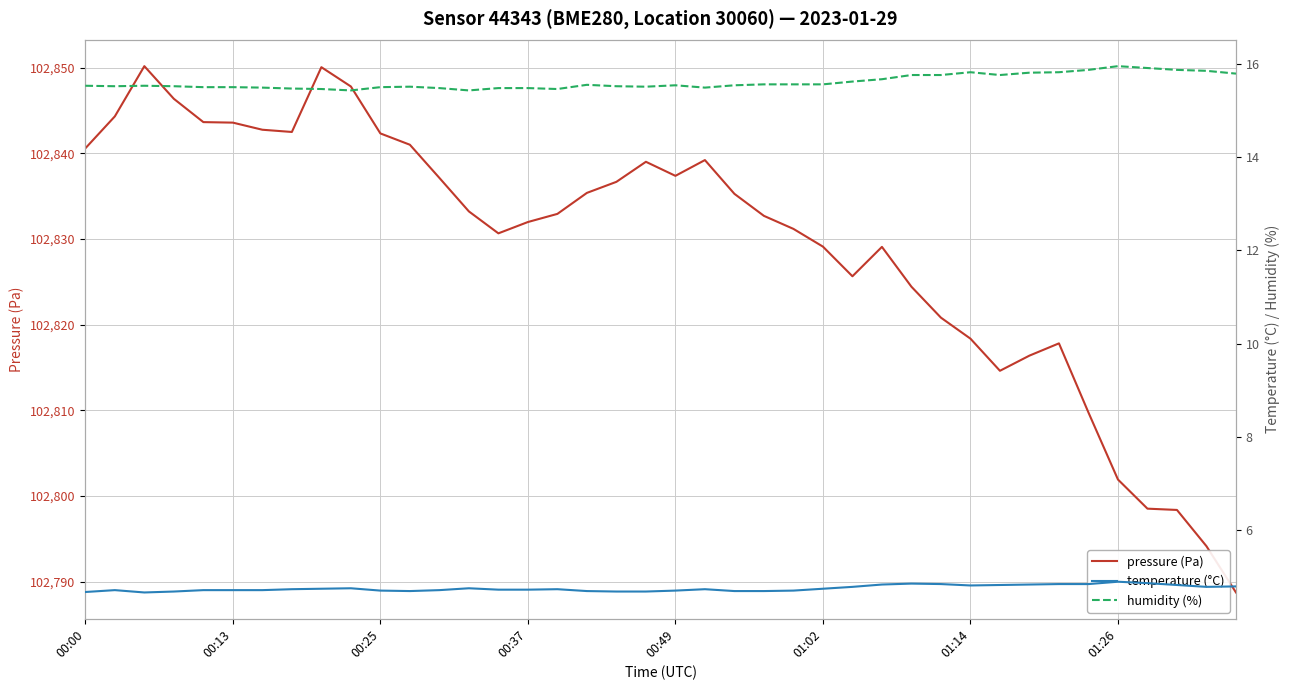

How many lines are shown in the chart?

3